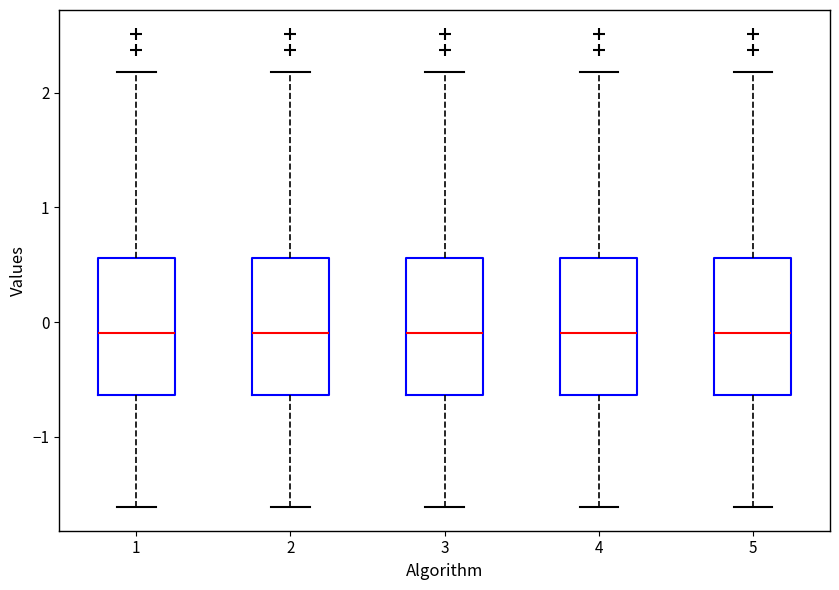

Where does the upper whisker of the box at x = 2 end on the y-axis? The values are not printed on the chart, so give them approximately, as read against the axis.

2.2